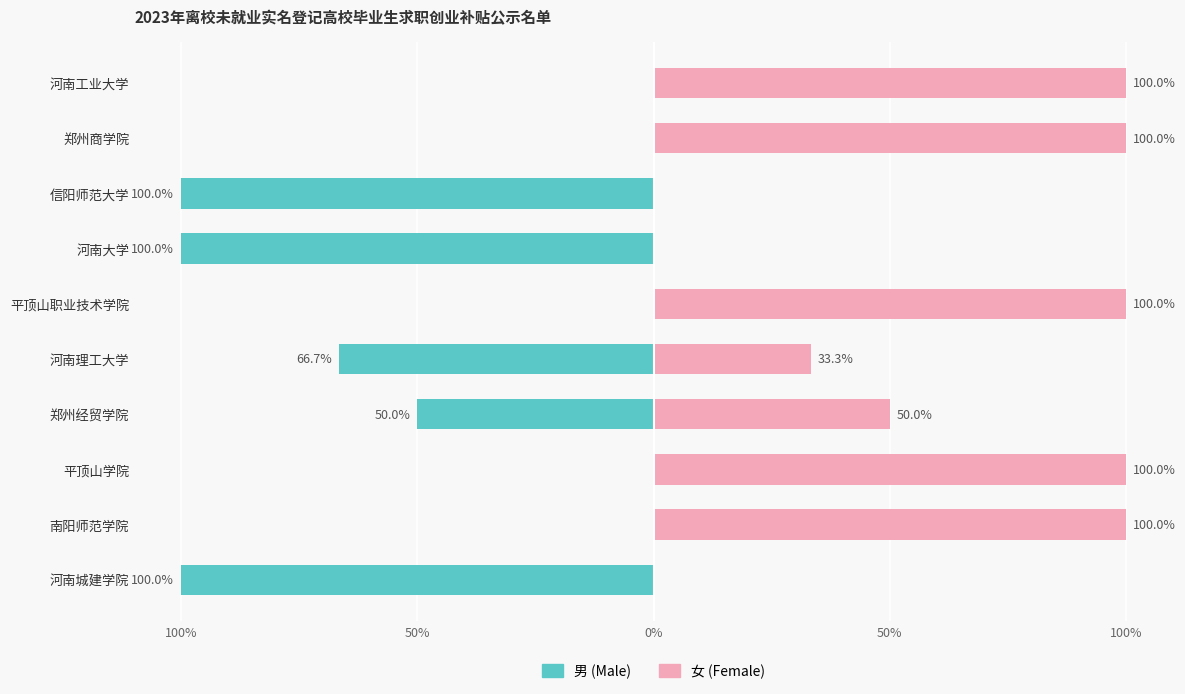

Rank the series by their average value, from highest to lowest.

女 (Female), 男 (Male)